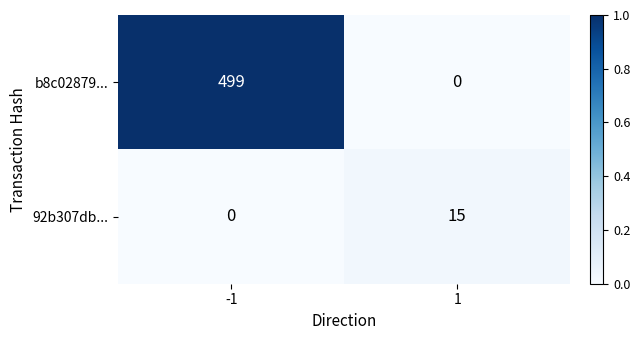

What is the sum of all 92b307db... values?

15